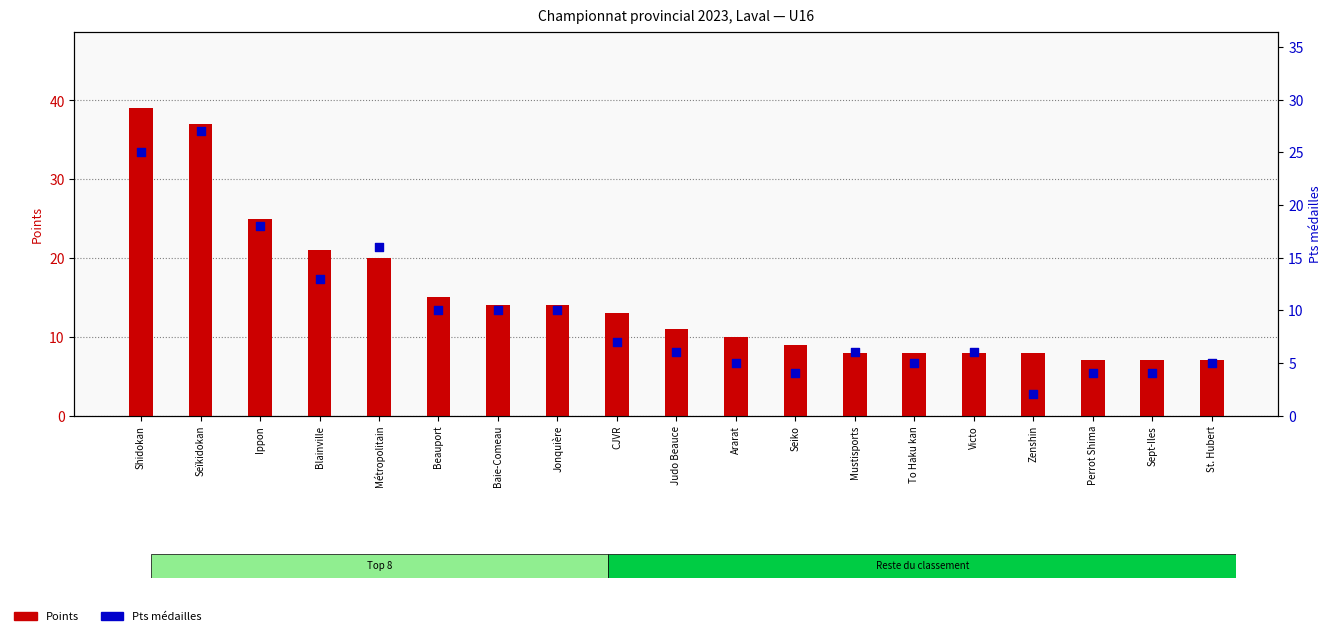

At how many categories does at least one series exceed 5?

19